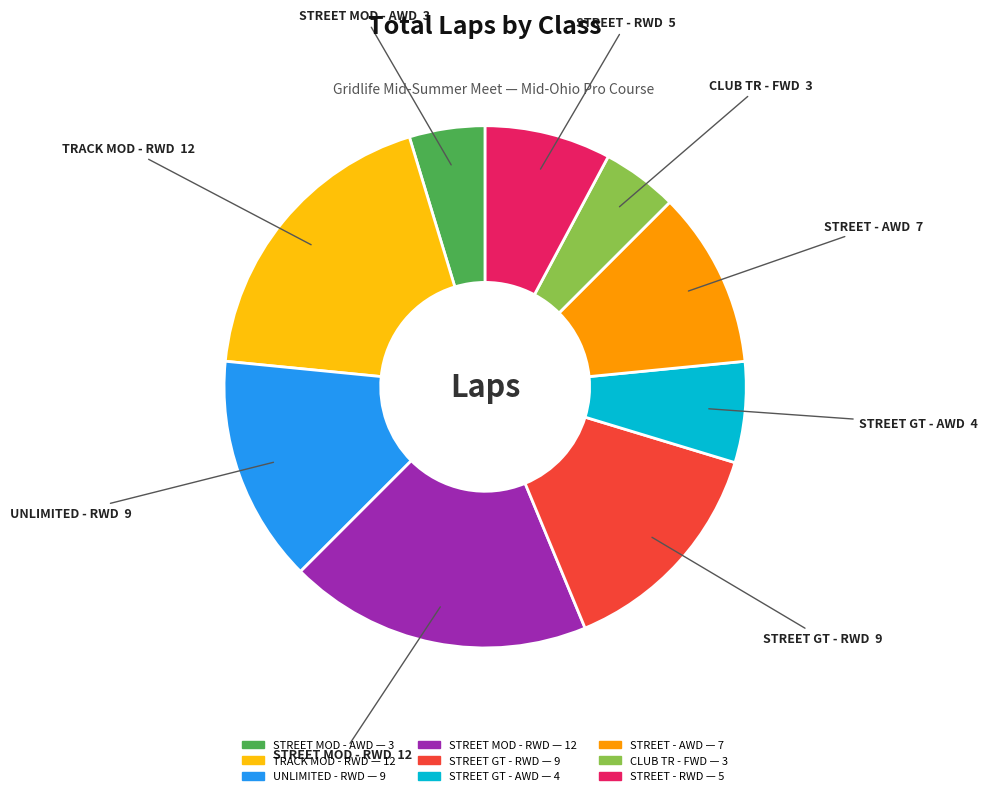

Which has a higher value, STREET GT - AWD or UNLIMITED - RWD?

UNLIMITED - RWD